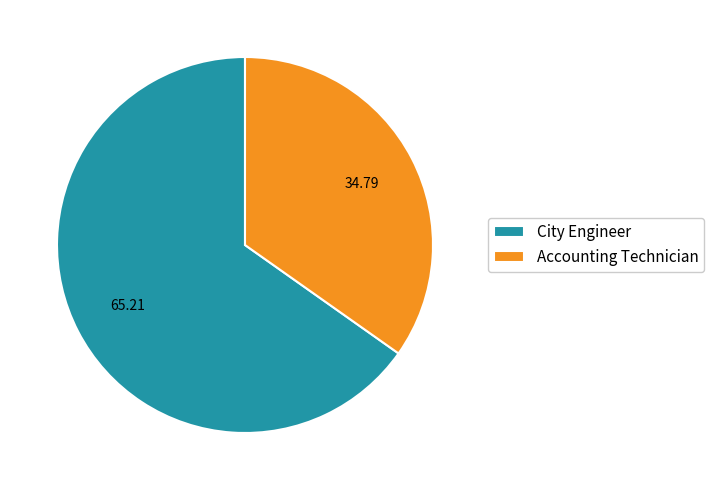

Is it true that City Engineer is 60% of the pie?

False